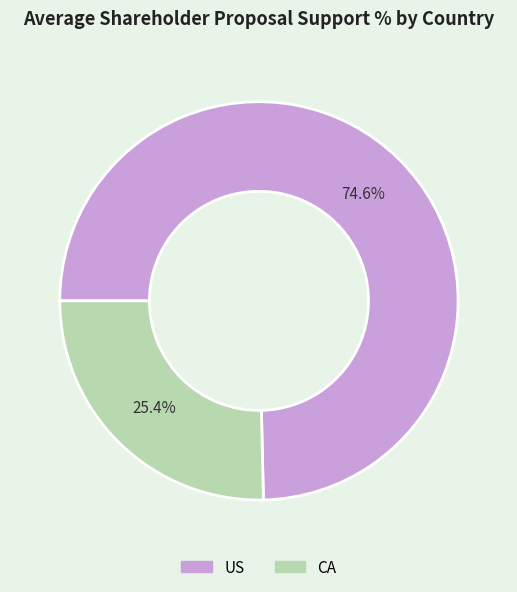

Is there a majority slice in this chart?

Yes